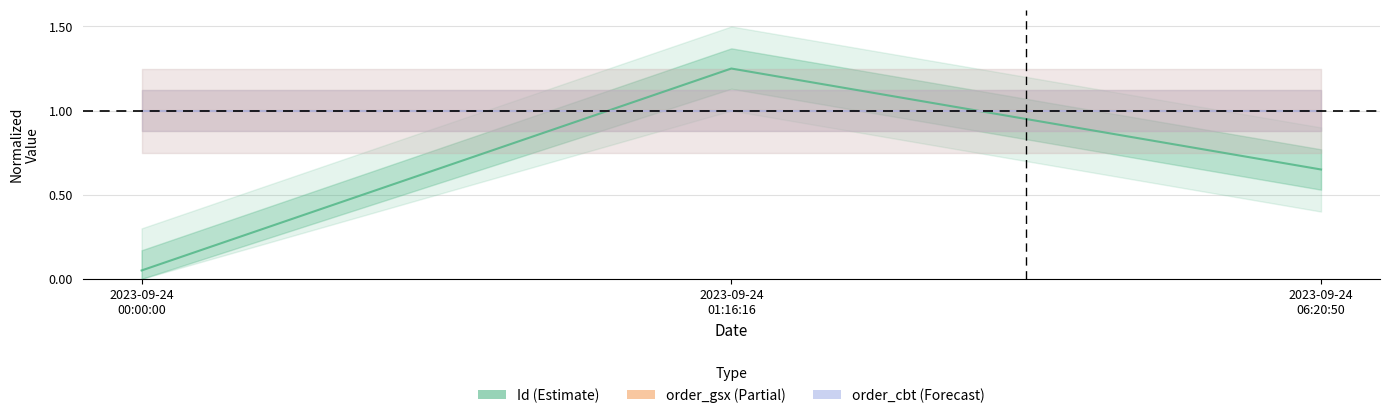

Which category has the lowest value in the order_gsx (Partial) series?

2023-09-24
00:00:00